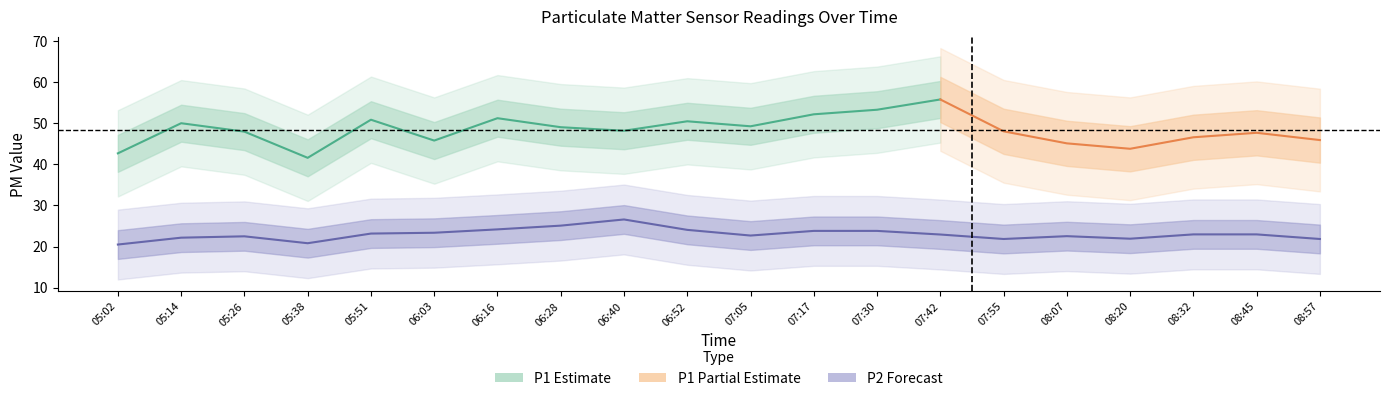

Is it true that the value at 05:14 is 33.5?

False